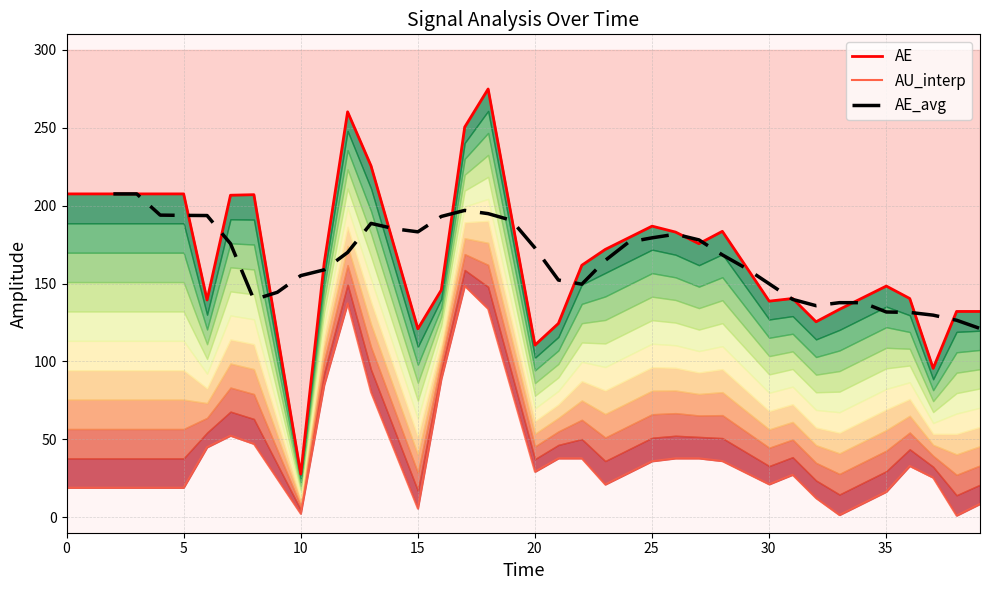

How many lines are shown in the chart?

2